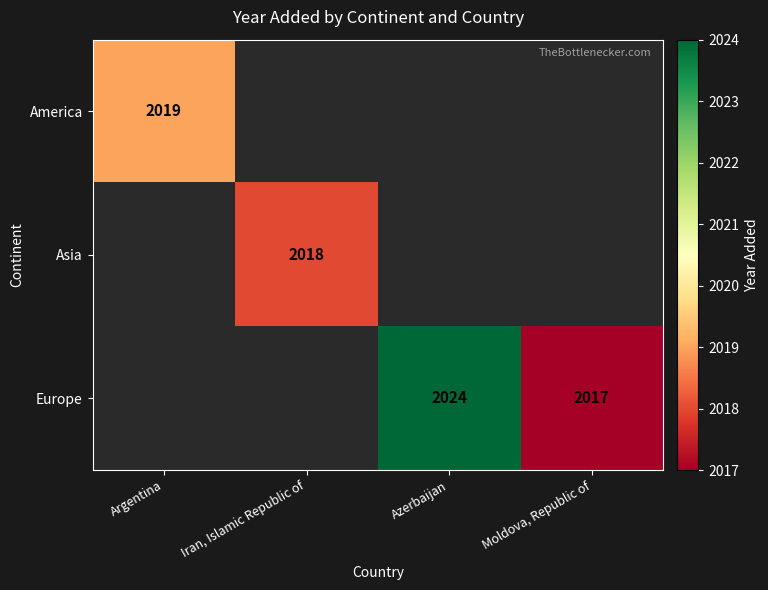

Is it true that America equals 1020 at Argentina?

False